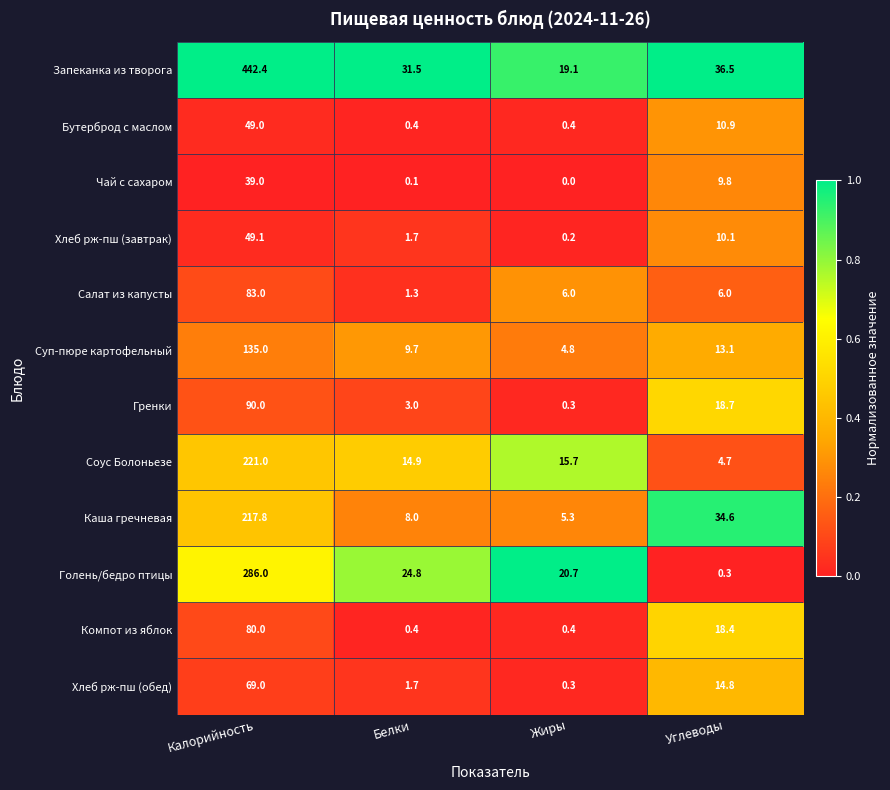

At which label does Чай с сахаром reach its peak?

Калорийность